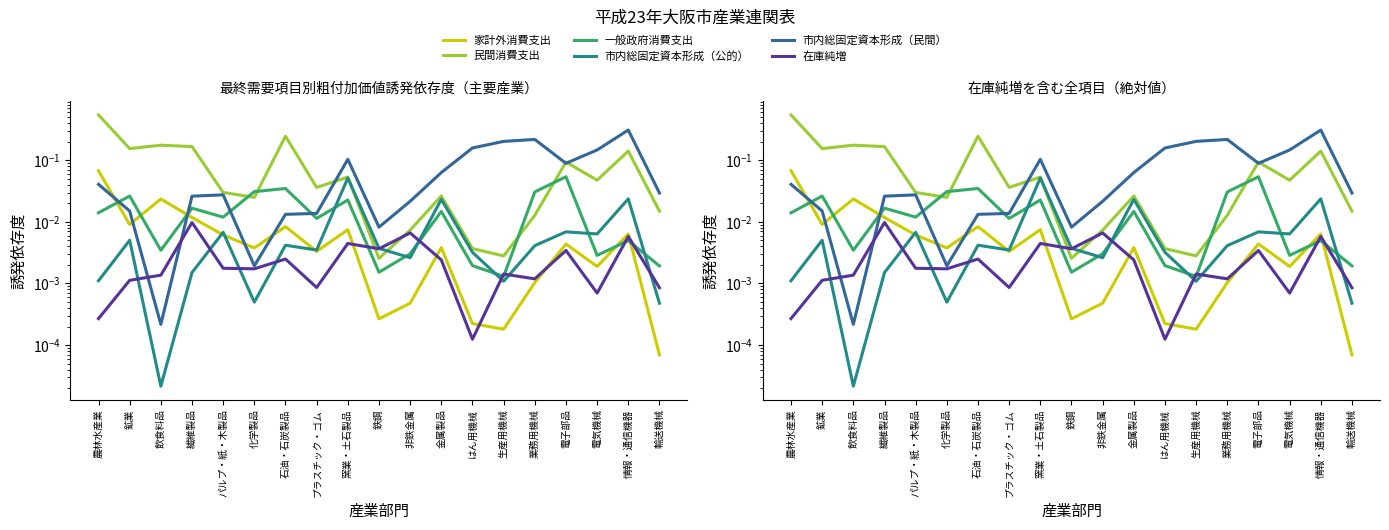

What are all the series names shown in the legend?

家計外消費支出, 民間消費支出, 一般政府消費支出, 市内総固定資本形成（公的）, 市内総固定資本形成（民間）, 在庫純増